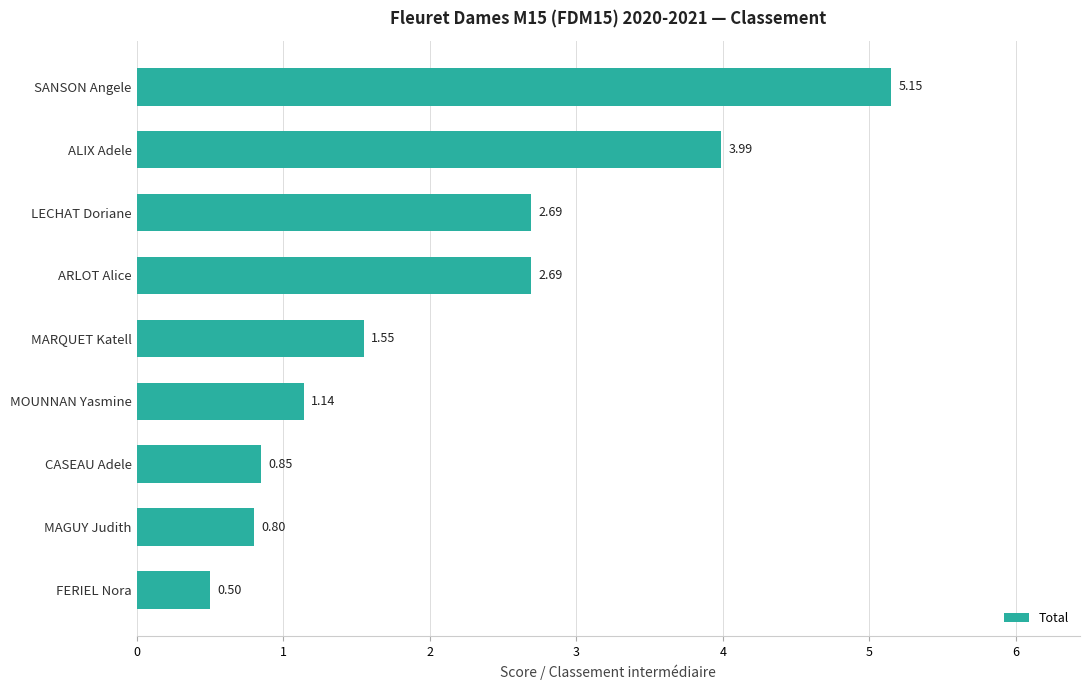

What is the sum of all values?

19.4